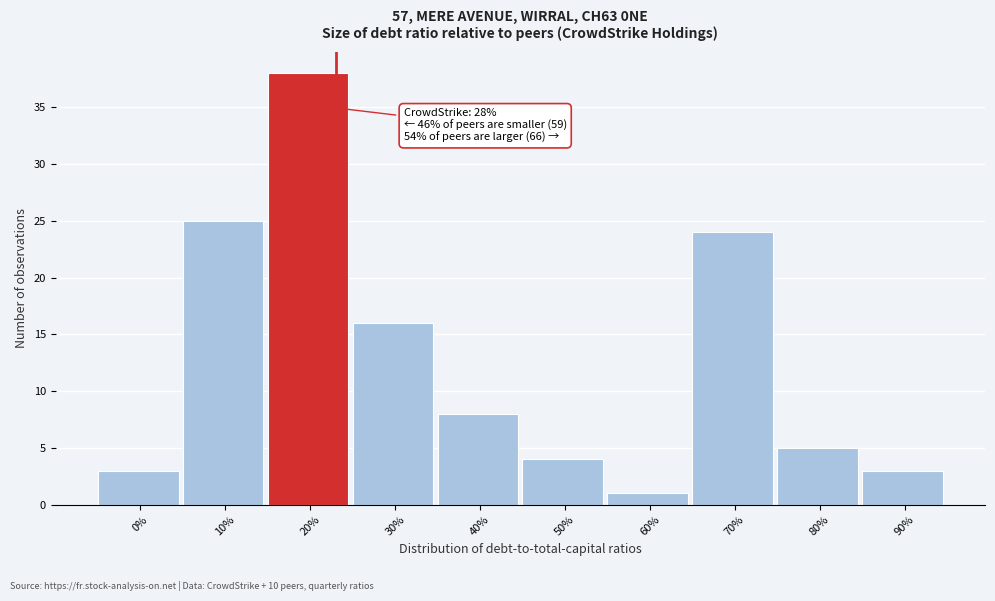

Reading left to right, list all the values displayed in this chart.

3	25	38	16	8	4	1	24	5	3